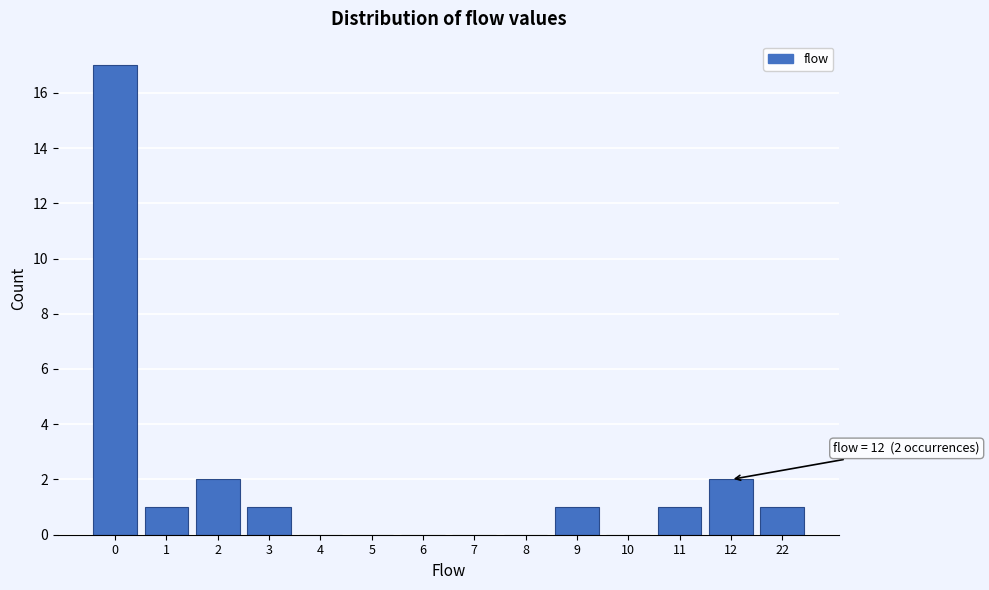

Reading left to right, extract all data points from this chart.

0=17	1=1	2=2	3=1	4=0	5=0	6=0	7=0	8=0	9=1	10=0	11=1	12=2	22=1